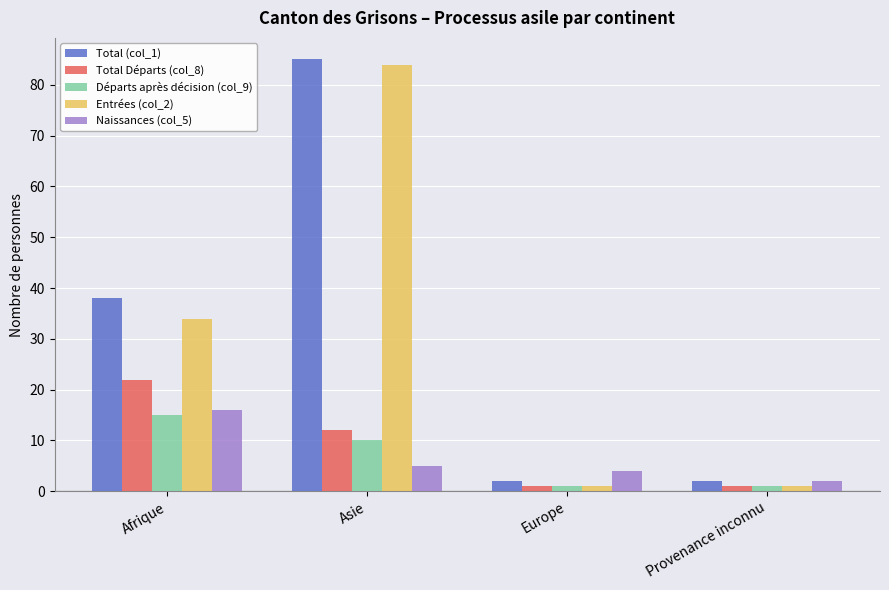

Reading left to right, extract all data points from this chart.

Total (col_1): Afrique=38	Asie=85	Europe=2	Provenance inconnu=2
Total Départs (col_8): Afrique=22	Asie=12	Europe=1	Provenance inconnu=1
Départs après décision (col_9): Afrique=15	Asie=10	Europe=1	Provenance inconnu=1
Entrées (col_2): Afrique=34	Asie=84	Europe=1	Provenance inconnu=1
Naissances (col_5): Afrique=16	Asie=5	Europe=4	Provenance inconnu=2